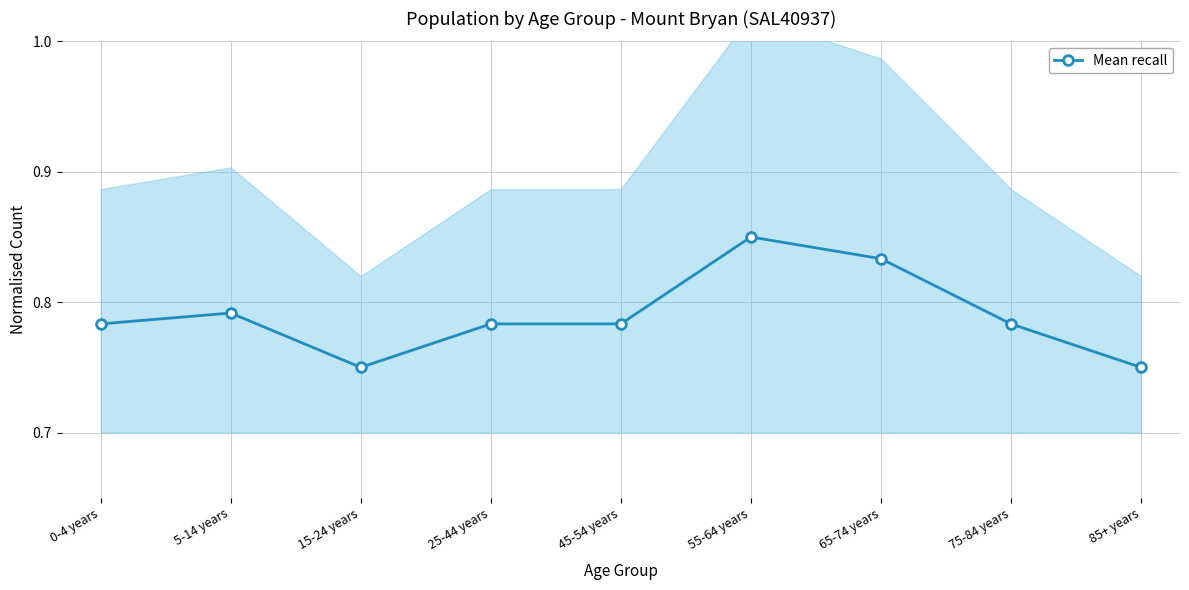

What is the label of the 2nd point from the right?

75-84 years